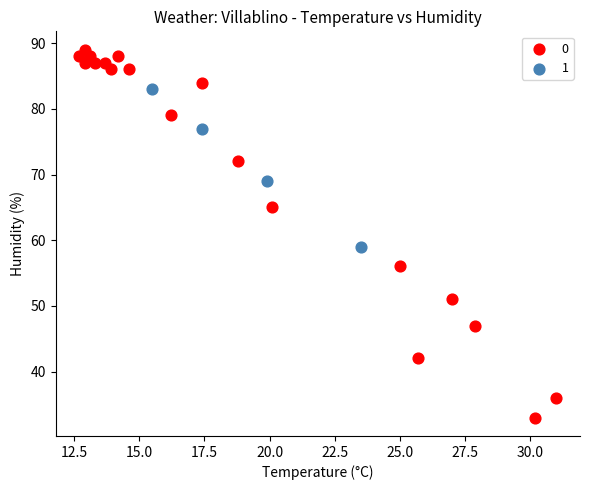

What are all the series names shown in the legend?

0, 1